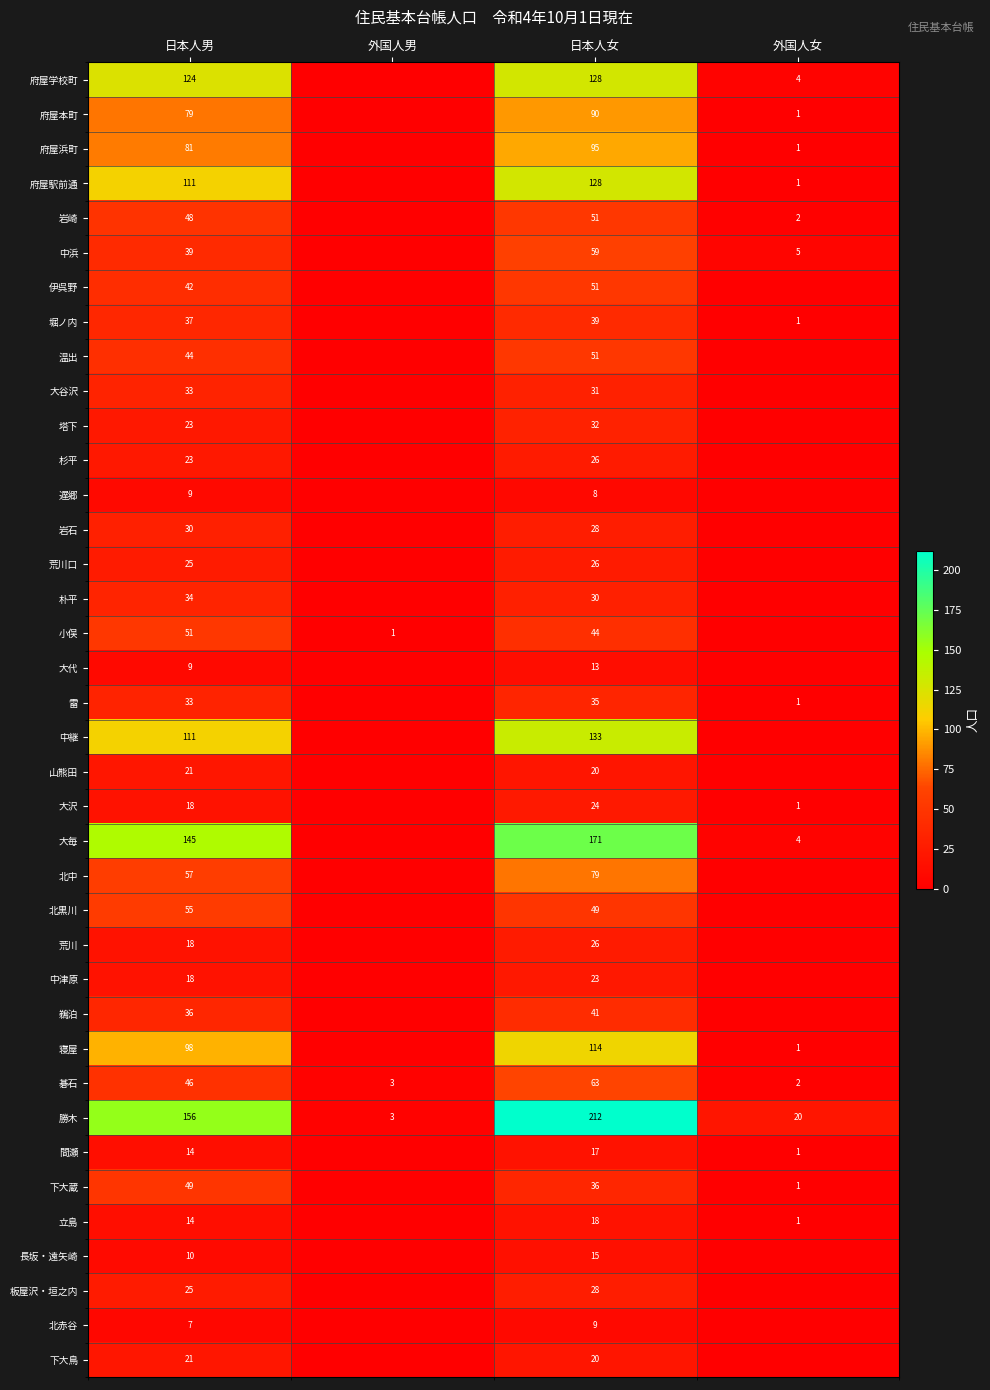

At which category is the sum across all series the highest?

日本人女